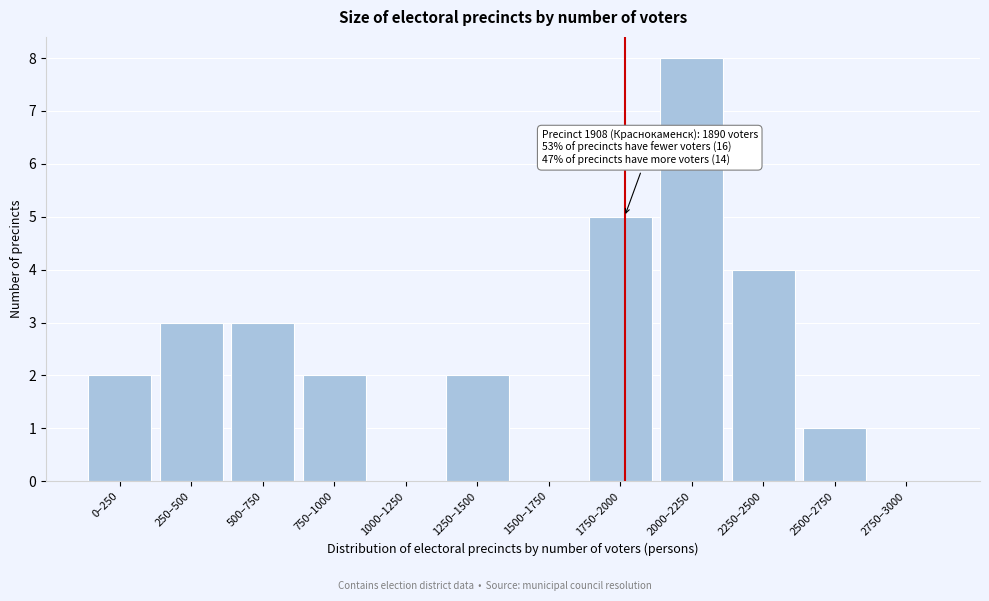

Reading right to left, transcribe all the data shown in this chart.

2750–3000=0	2500–2750=1	2250–2500=4	2000–2250=8	1750–2000=5	1500–1750=0	1250–1500=2	1000–1250=0	750–1000=2	500–750=3	250–500=3	0–250=2